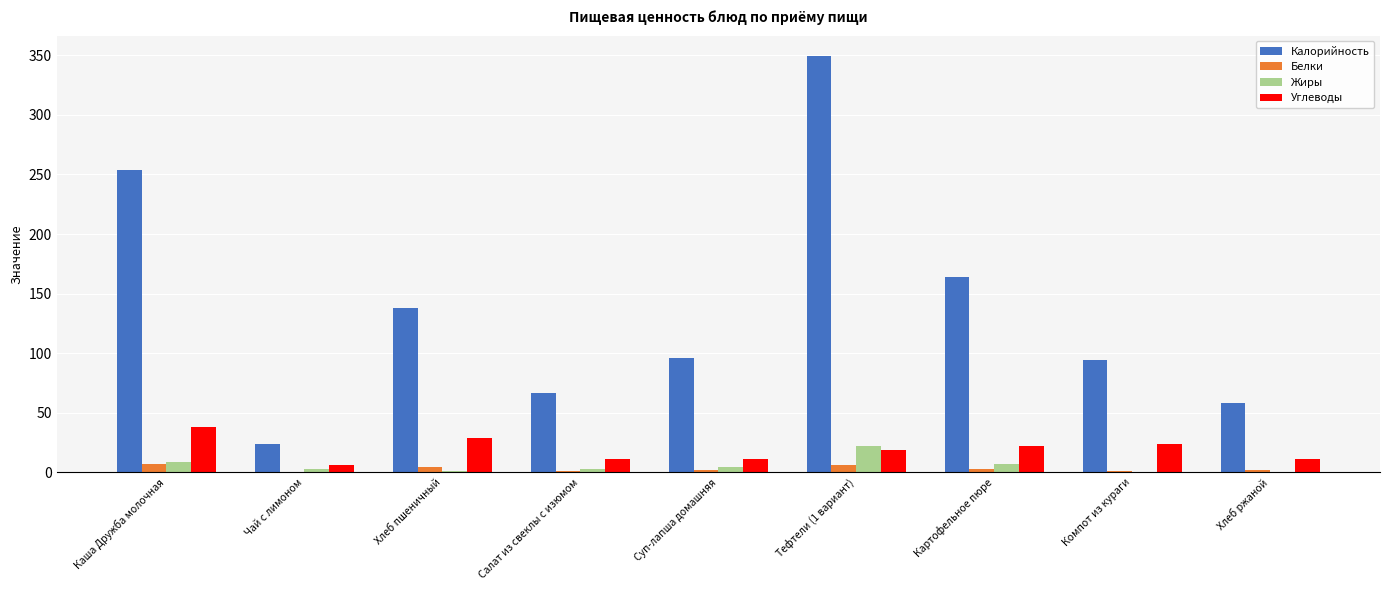

What is the maximum value for Калорийность?

349.0